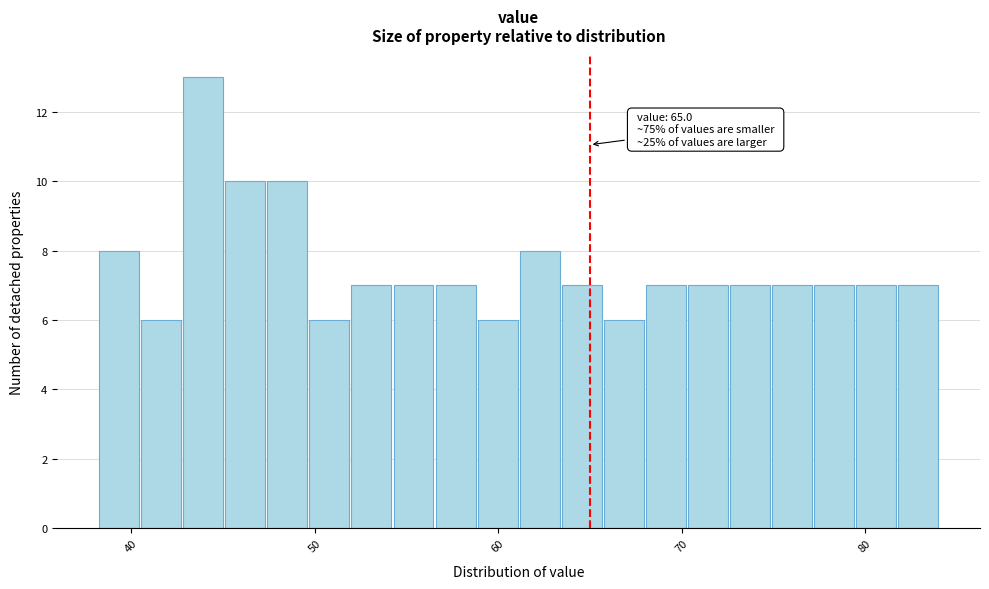

Read against the x-axis, roughly where is the centre of the tallest bar?

44